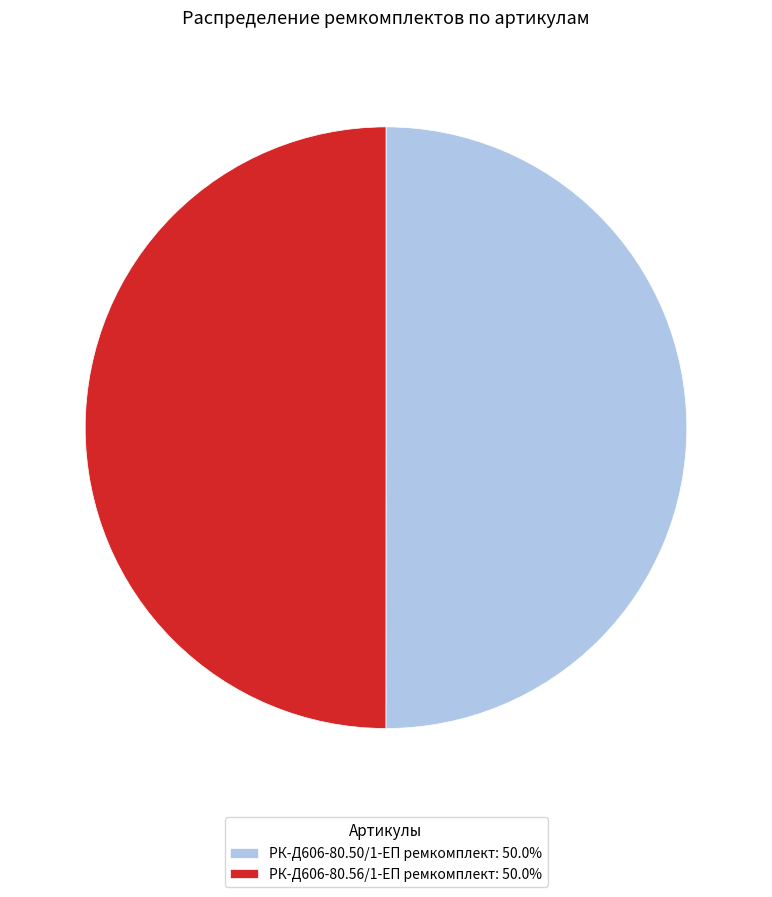

Combined, do РК-Д606-80.50/1-ЕП ремкомплект: 50.0% and РК-Д606-80.56/1-ЕП ремкомплект: 50.0% account for over 50%?

Yes